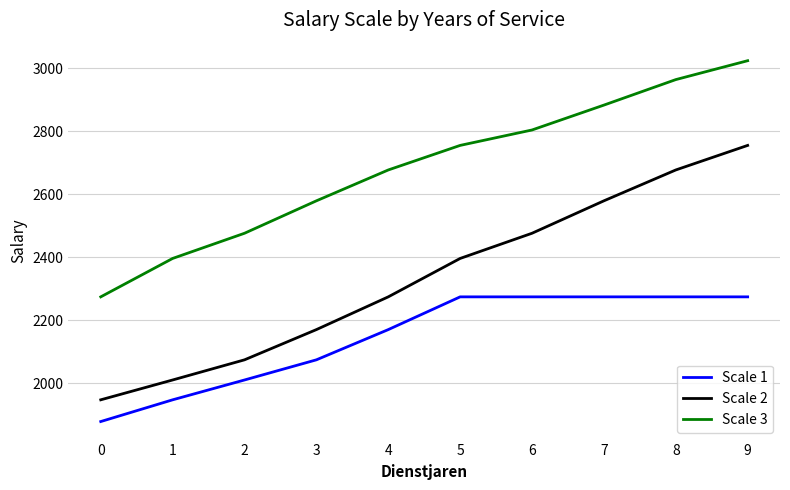

Read the Scale 3 value at 8.

2964